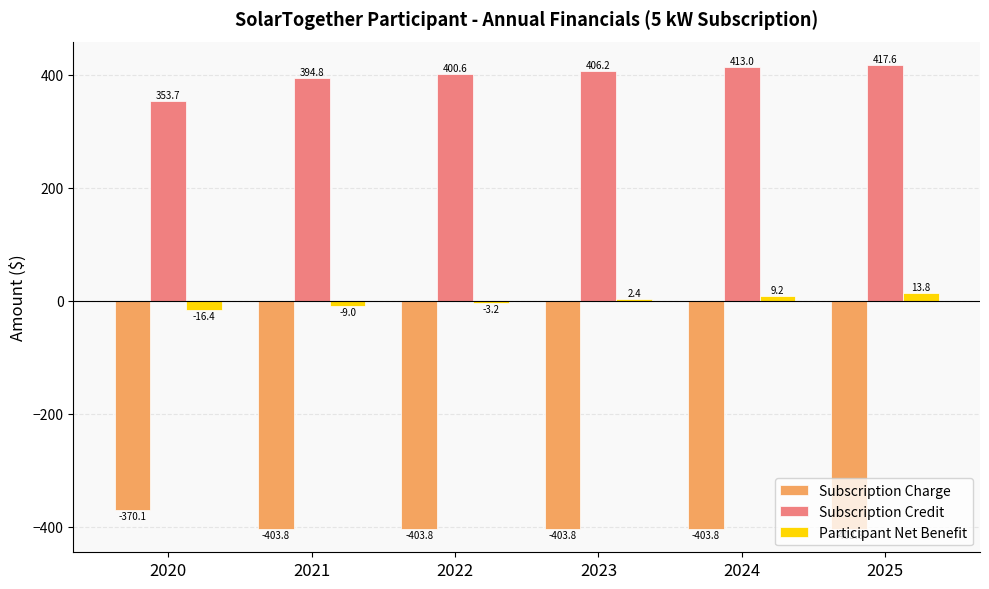

Reading right to left, list all the values displayed in this chart.

Subscription Charge: 2025=-403.8	2024=-403.8	2023=-403.8	2022=-403.8	2021=-403.8	2020=-370.1
Subscription Credit: 2025=417.6	2024=413.0	2023=406.2	2022=400.6	2021=394.8	2020=353.7
Participant Net Benefit: 2025=13.8	2024=9.2	2023=2.4	2022=-3.2	2021=-9.0	2020=-16.4